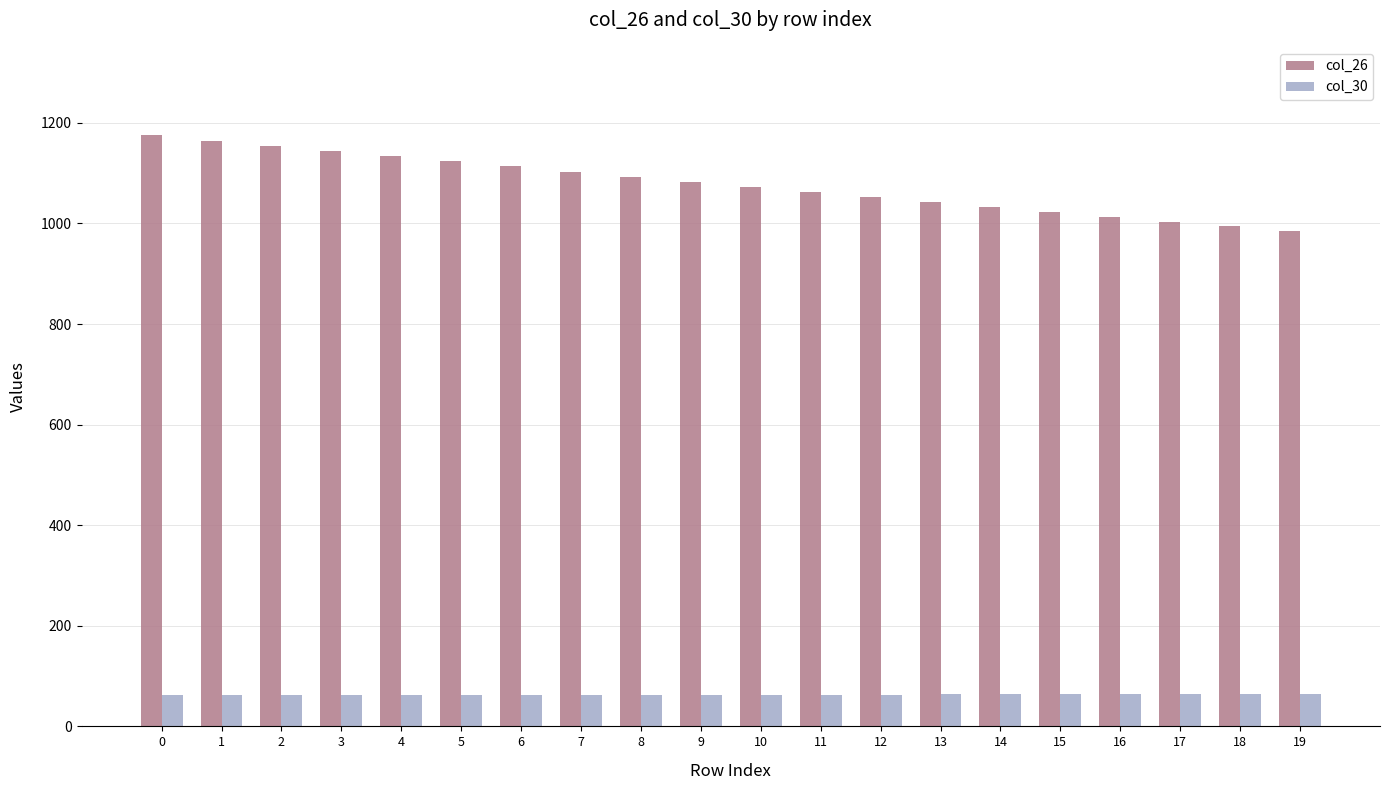

List the series in order of their peak value, lowest first.

col_30, col_26